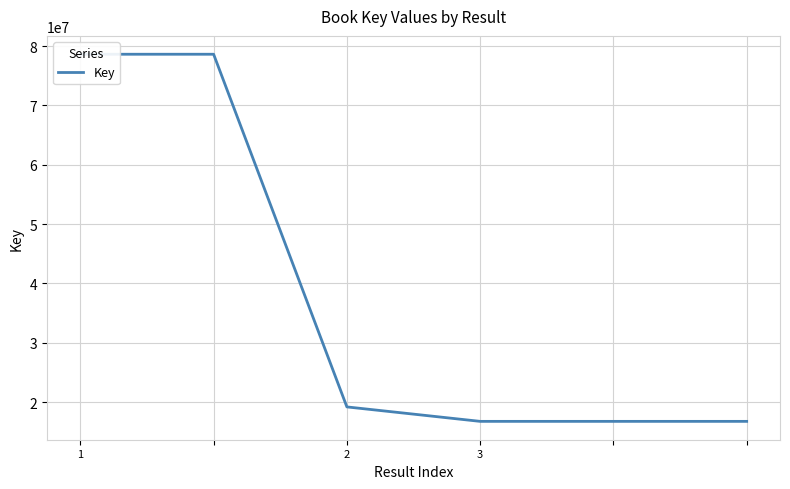

Which label corresponds to the largest value in the chart?

1